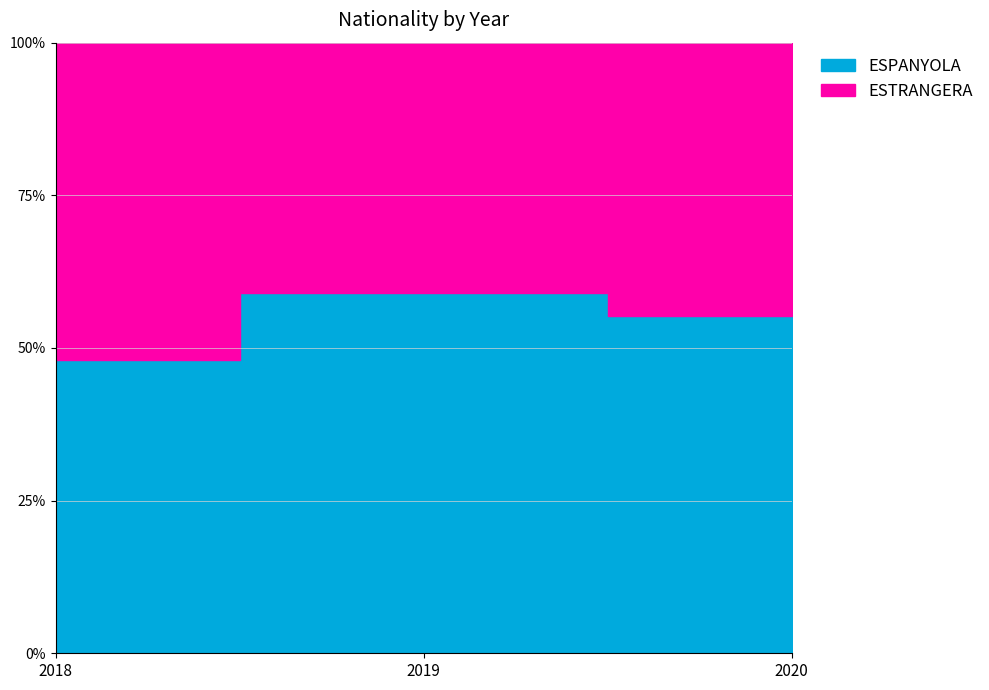

How many values in the ESPANYOLA series exceed 126?

1